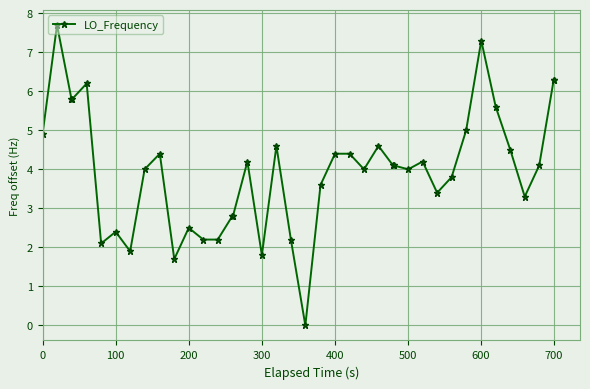

How many positive values are there?

39